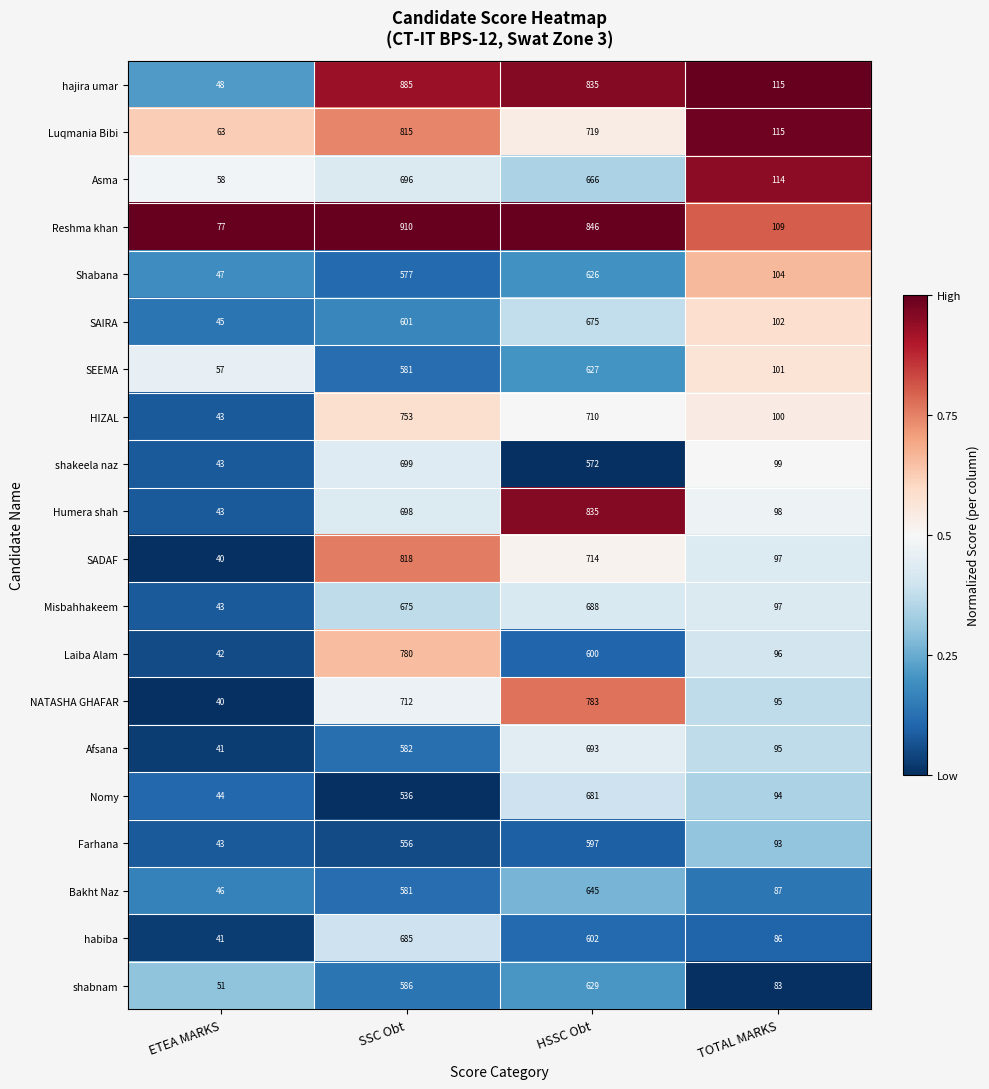

Which series has the largest range (max minus min)?

hajira umar